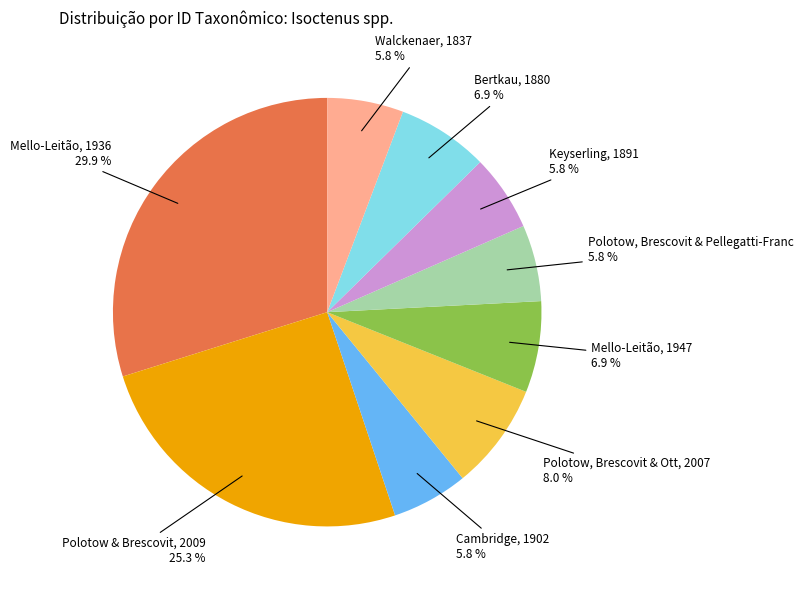

Does any single category account for the majority?

No